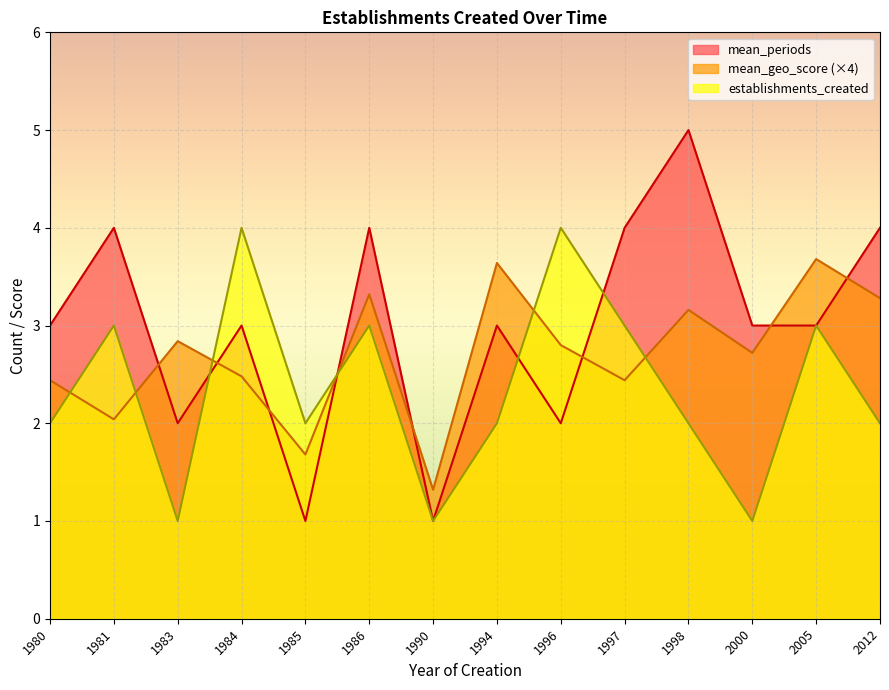

What is the difference between the highest and lowest values at 1985?

1.0